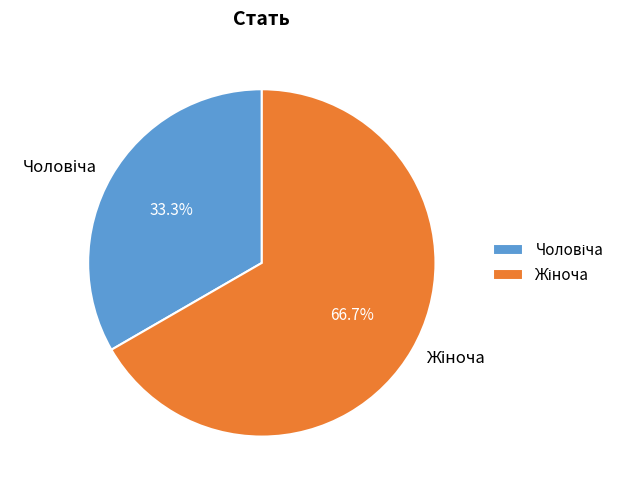

Does any single category account for the majority?

Yes